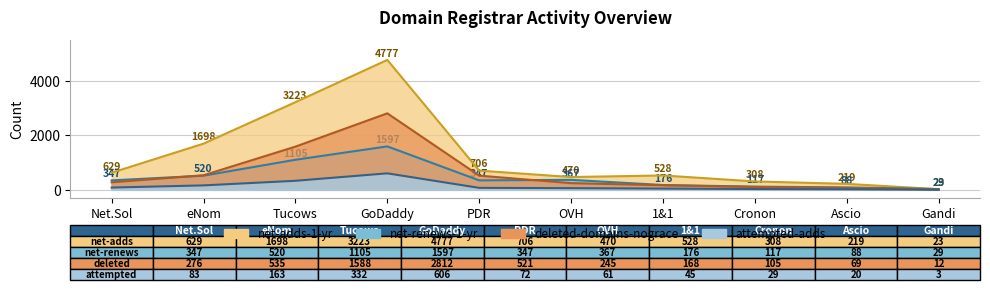

What is the total value across all series at Tucows?

6248